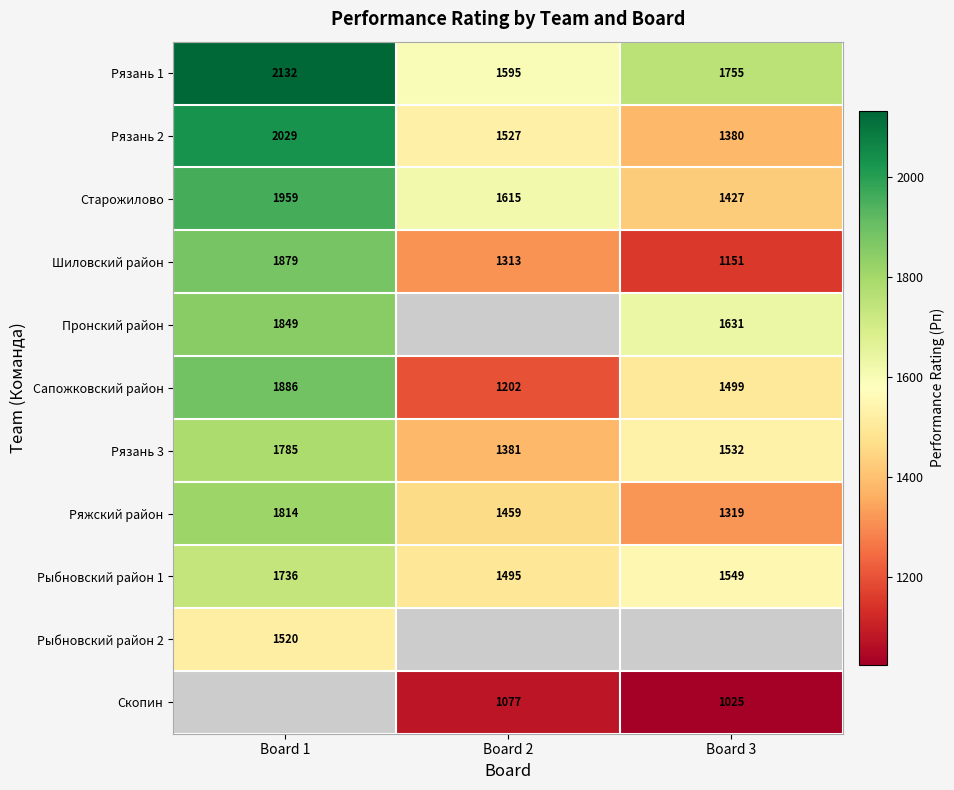

What is the difference between the highest and lowest values at Board 3?

730.0